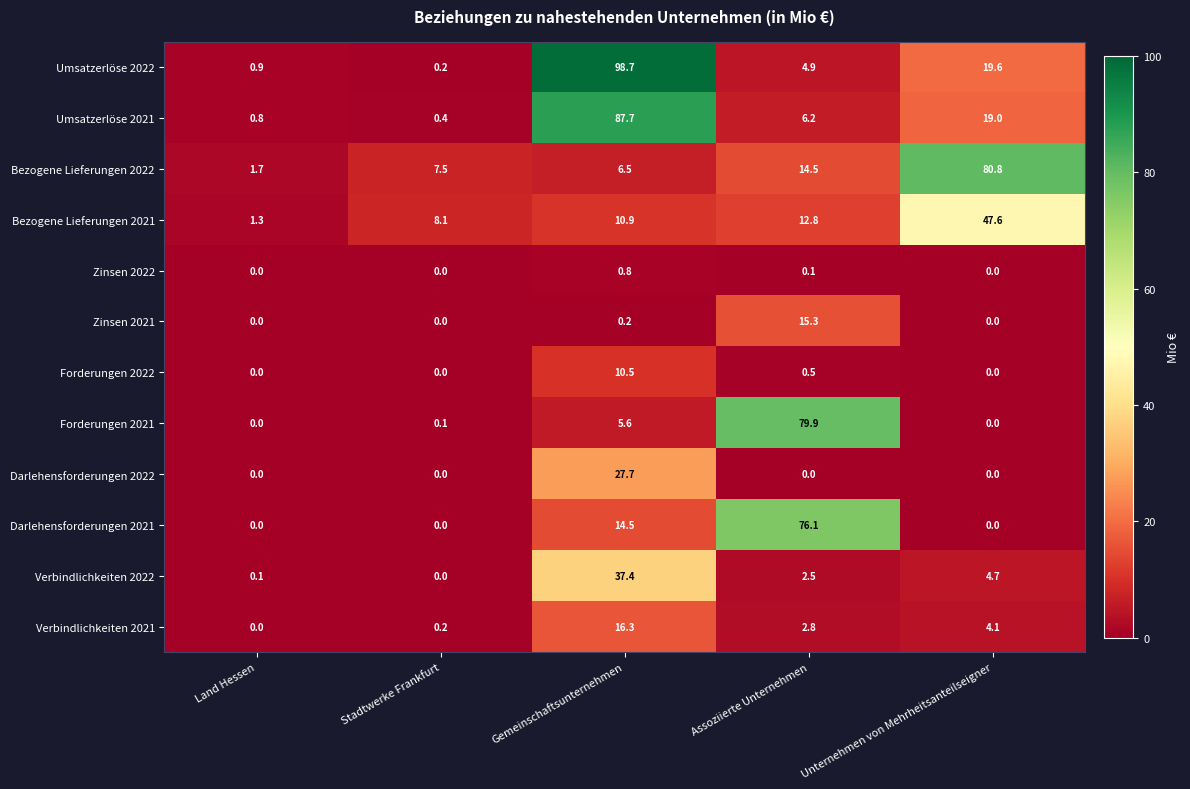

Where is Umsatzerlöse 2022 nearest to the value 49?

Unternehmen von Mehrheitsanteilseigner